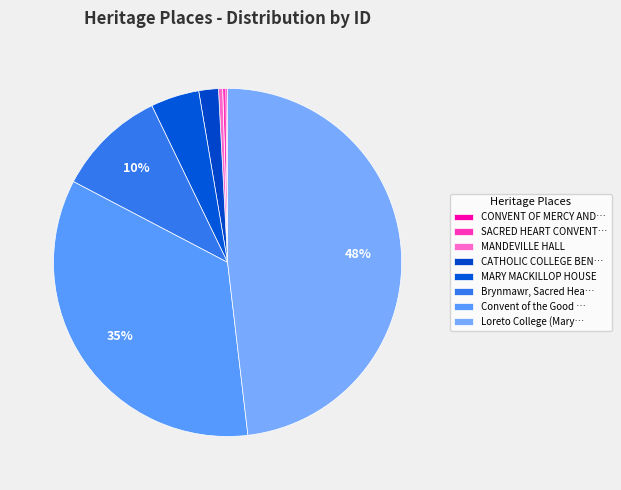

Count the number of slices in the pie.

8